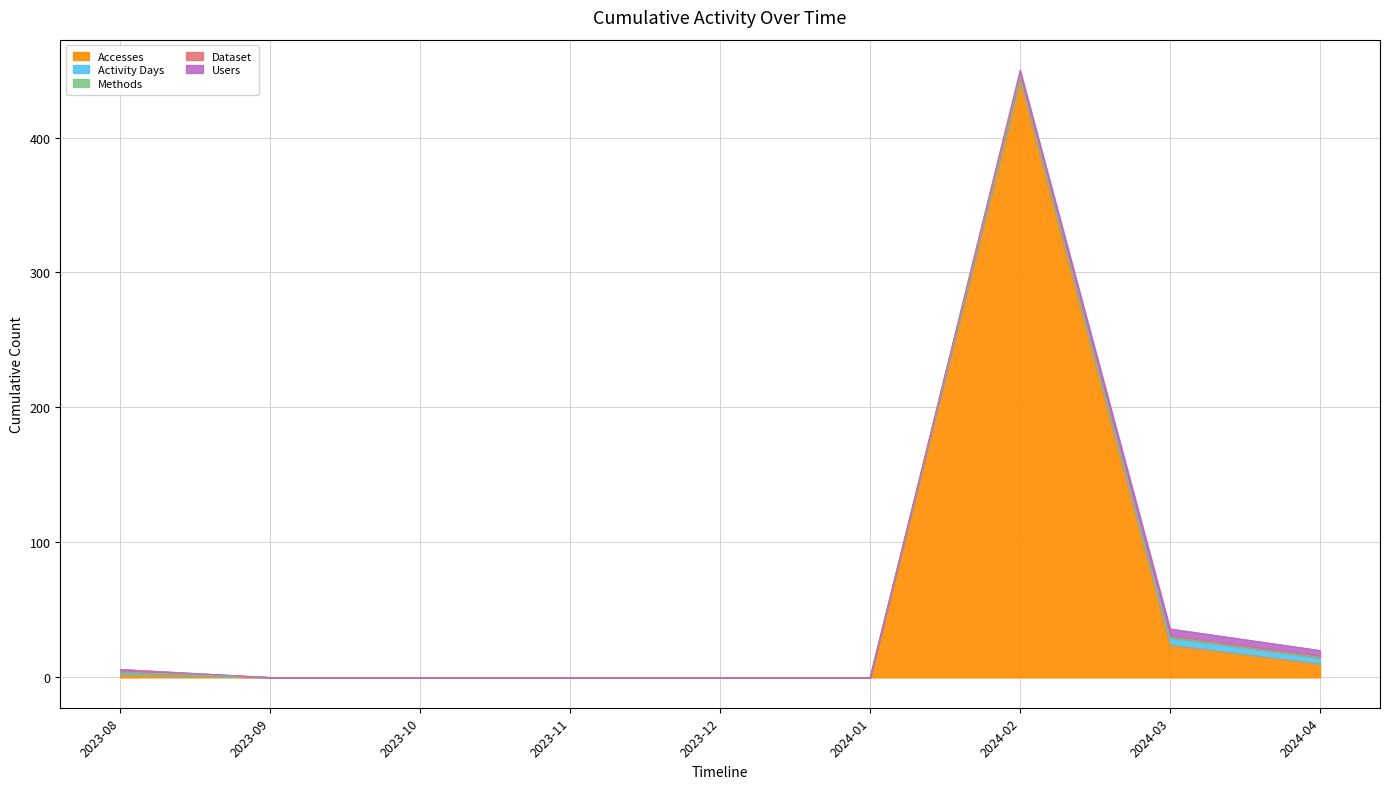

True or false: Users has more than 1 points higher than both neighbors.

False